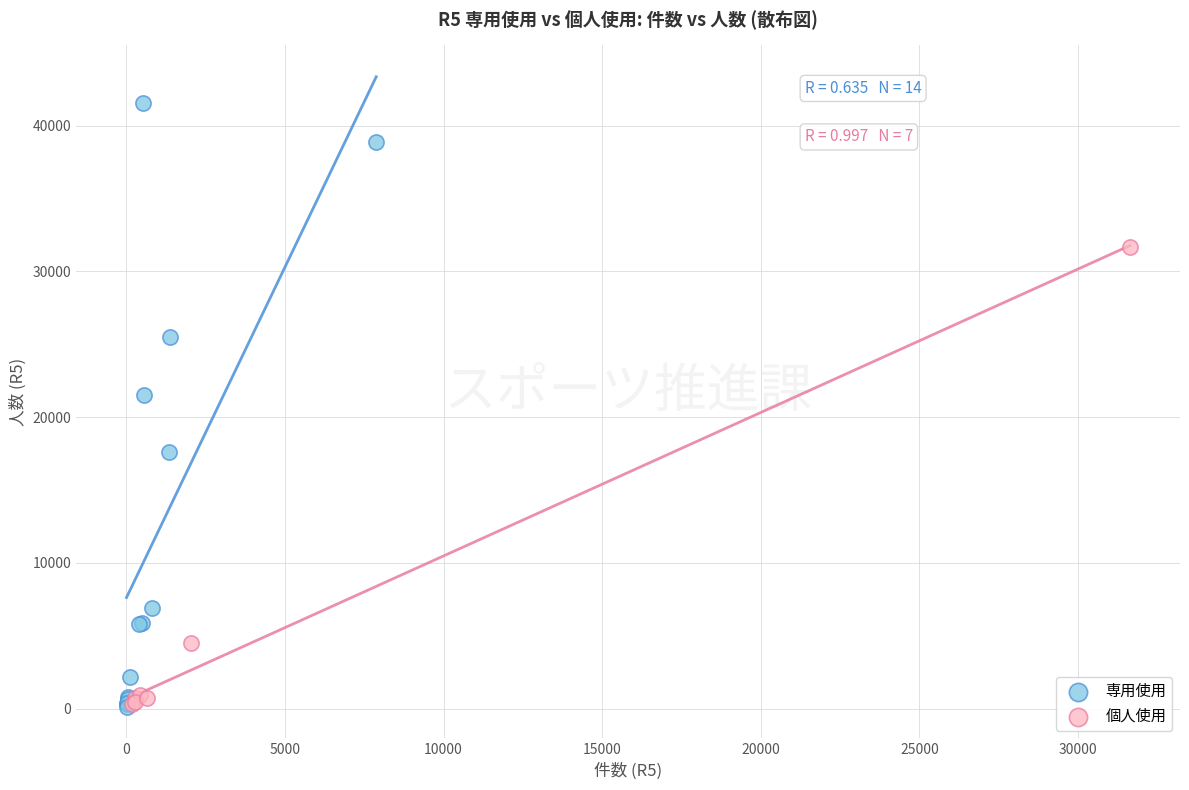

Which series reaches the maximum Y coordinate?

専用使用